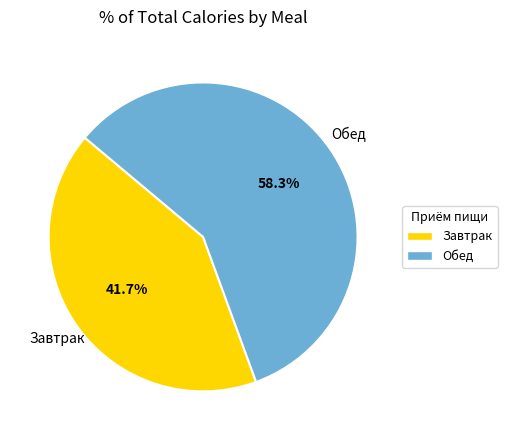

Count the number of slices in the pie.

2